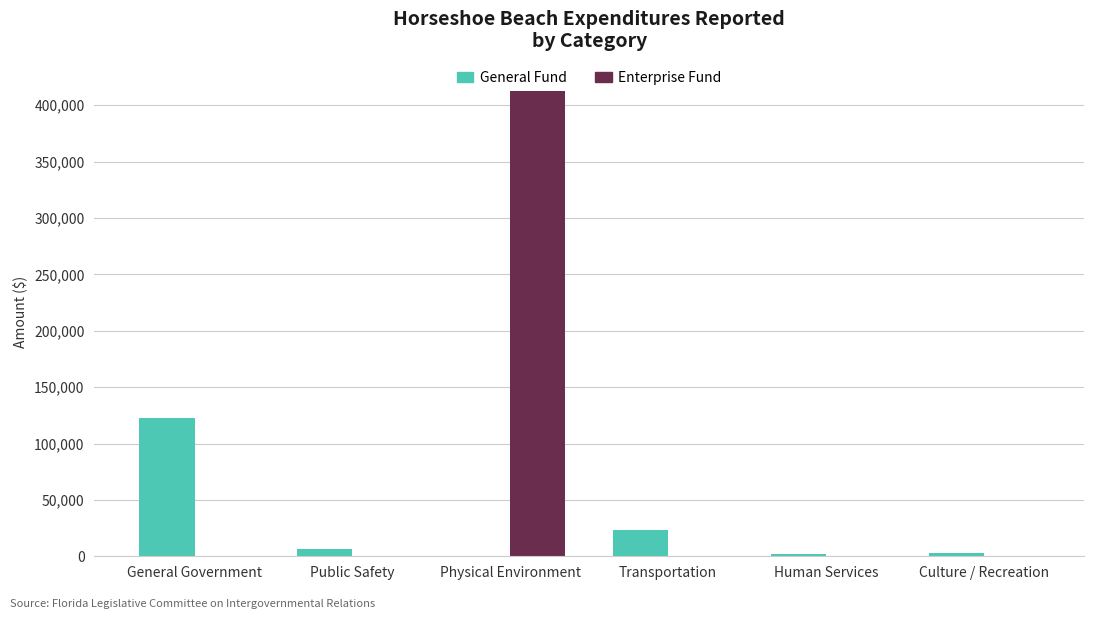

How many groups of bars are there?

6